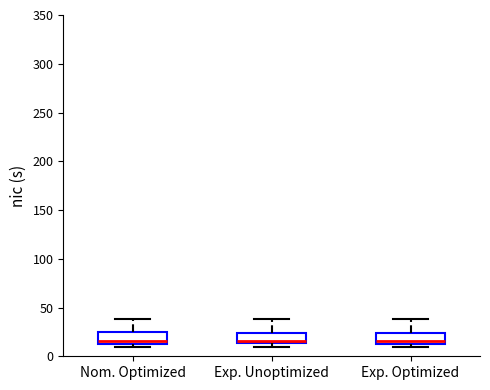

Reading left to right, transcribe this box plot: for each box, give where its median line is, the range the box spans, and where its two whiskers end, as read against the y-axis. The values are not printed on the chart, so give them approximately, as read against the axis.

Nom. Optimized: median 15 (just above the box's lower edge), box 15 to 25, whiskers 10 to 40
Exp. Unoptimized: median 15 (just above the box's lower edge), box 15 to 25, whiskers 10 to 40
Exp. Optimized: median 15 (just above the box's lower edge), box 15 to 25, whiskers 10 to 40